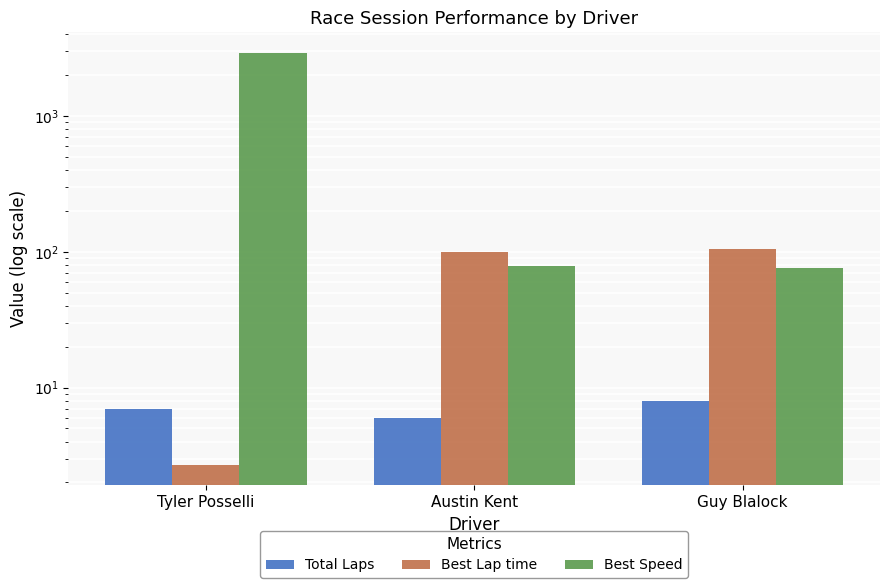

How many groups of bars are there?

3